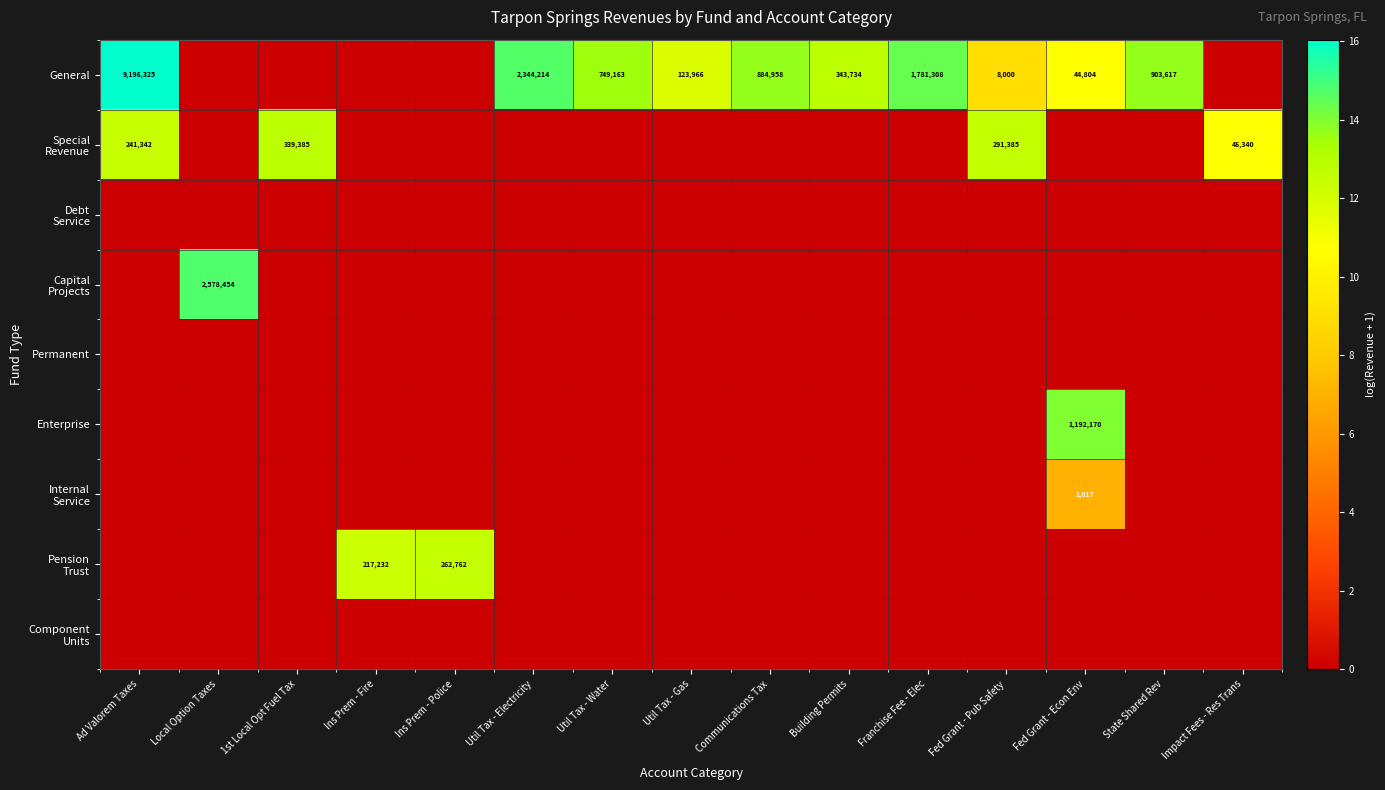

Which category has the lowest value in the Capital Projects series?

Ad Valorem Taxes